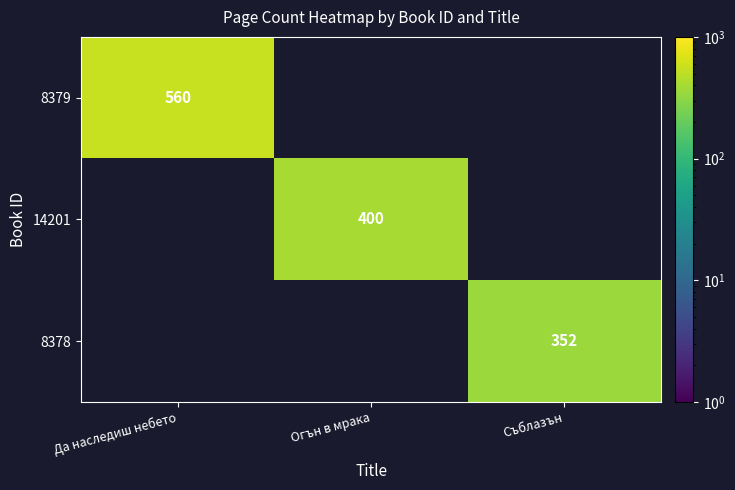

Is it true that 8379 equals 202 at Да наследиш небето?

False